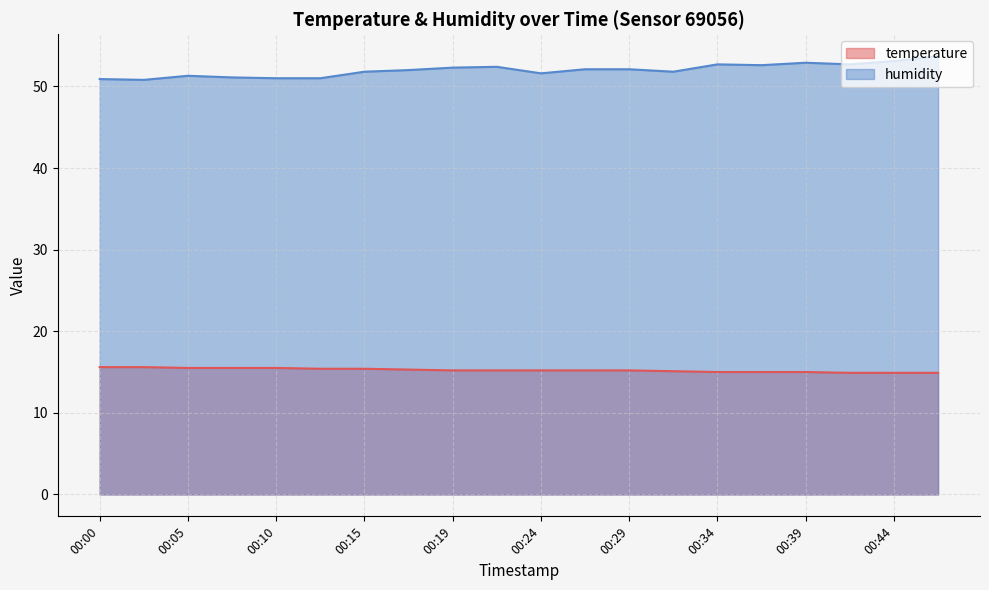

In humidity, how many points are higher than both neighbors (excluding endpoints)?

4